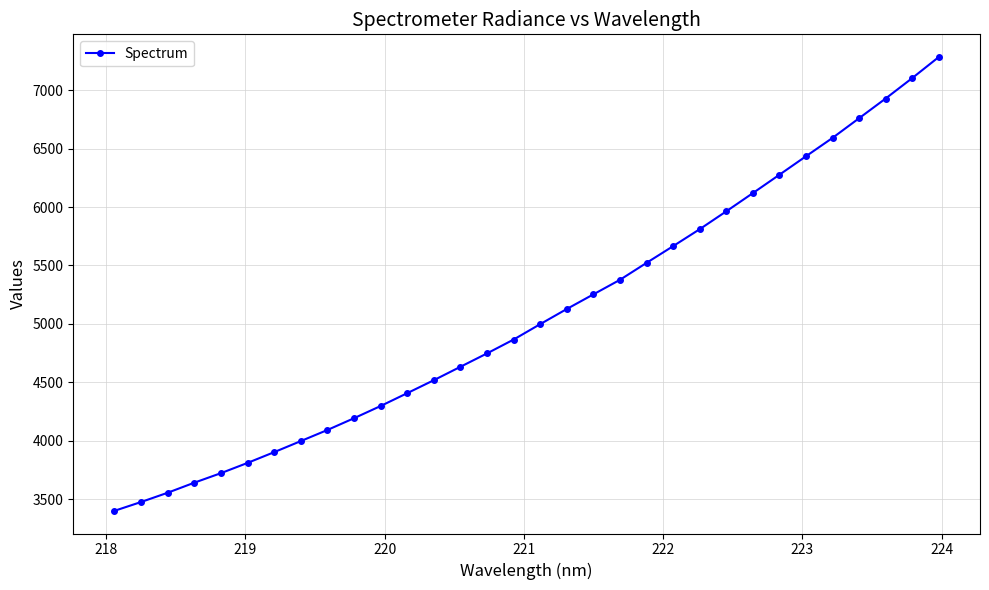

What is the maximum value shown in the chart?

7284.9